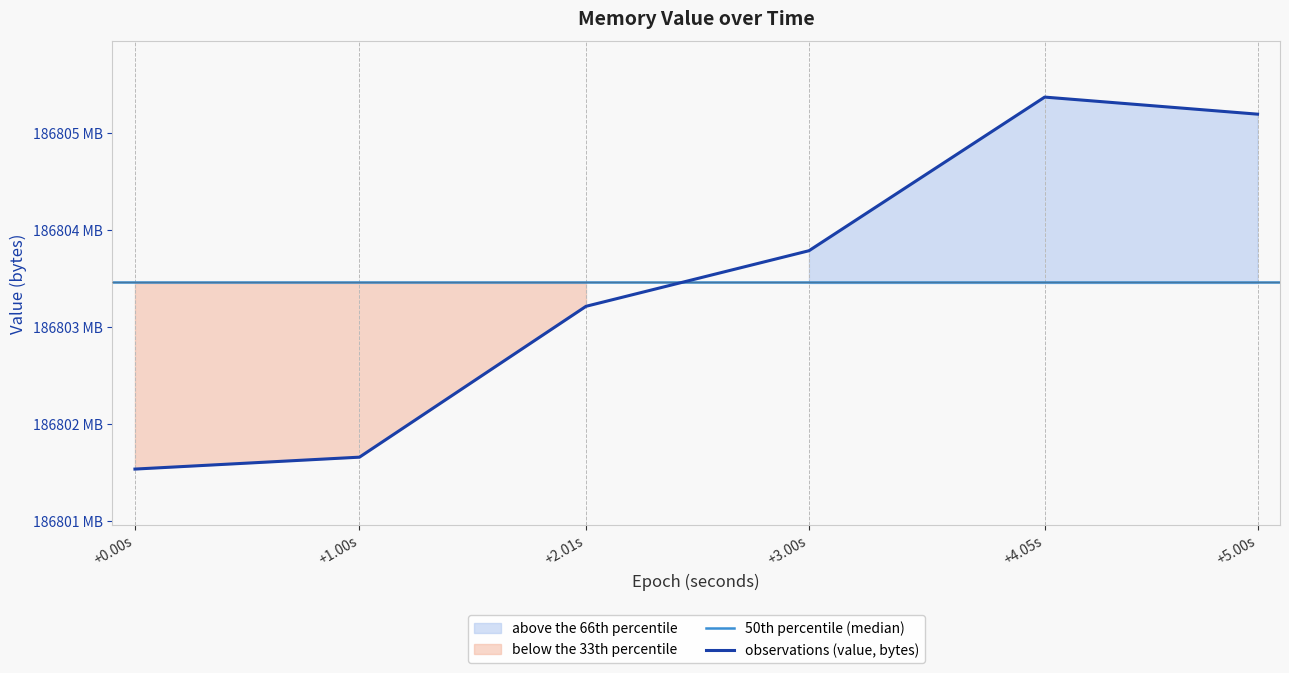

What is the minimum value shown in the chart?

186801532928